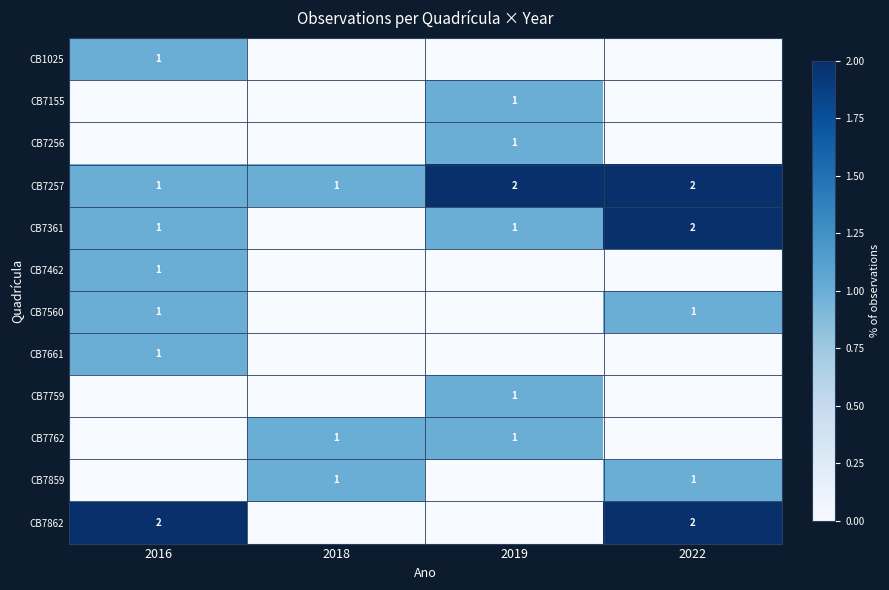

At which category is the sum across all series the highest?

2016